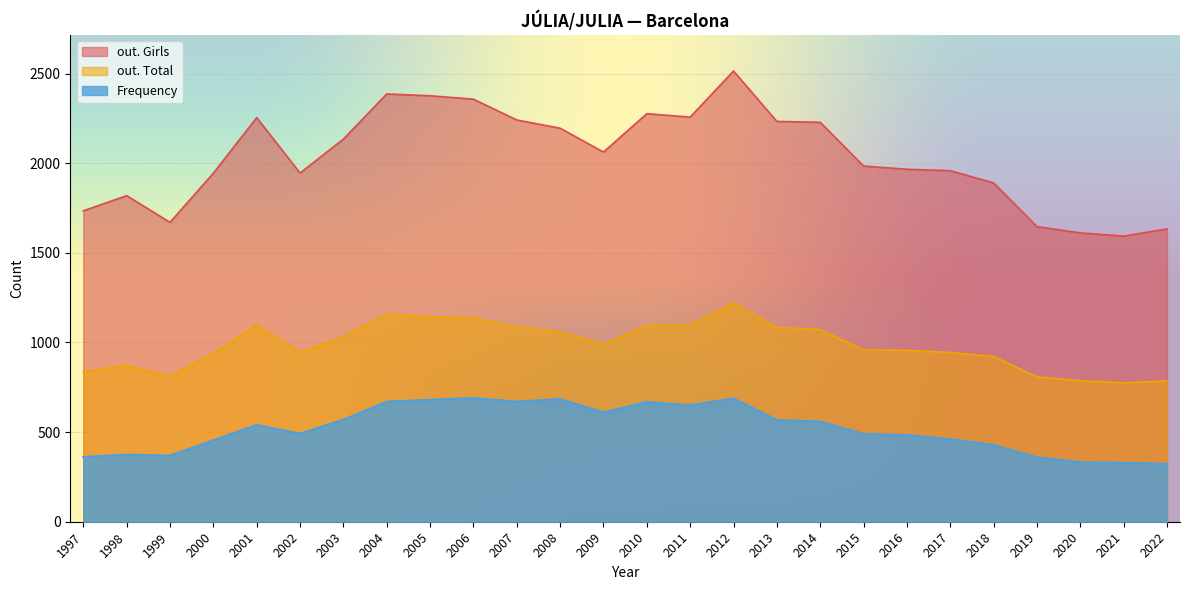

Rank the series by their maximum value, from lowest to highest.

Frequency, out. Total, out. Girls